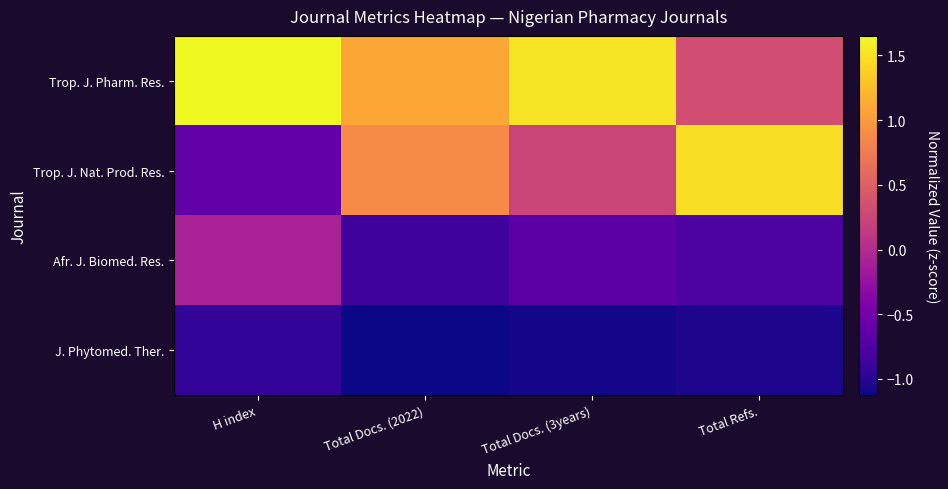

Reading left to right, list all the values displayed in this chart.

Trop. J. Pharm. Res.: H index=1.7	Total Docs. (2022)=1.1	Total Docs. (3years)=1.5	Total Refs.=0.3
Trop. J. Nat. Prod. Res.: H index=-0.6	Total Docs. (2022)=0.9	Total Docs. (3years)=0.3	Total Refs.=1.5
Afr. J. Biomed. Res.: H index=-0.1	Total Docs. (2022)=-0.9	Total Docs. (3years)=-0.7	Total Refs.=-0.8
J. Phytomed. Ther.: H index=-0.9	Total Docs. (2022)=-1.1	Total Docs. (3years)=-1.1	Total Refs.=-1.1